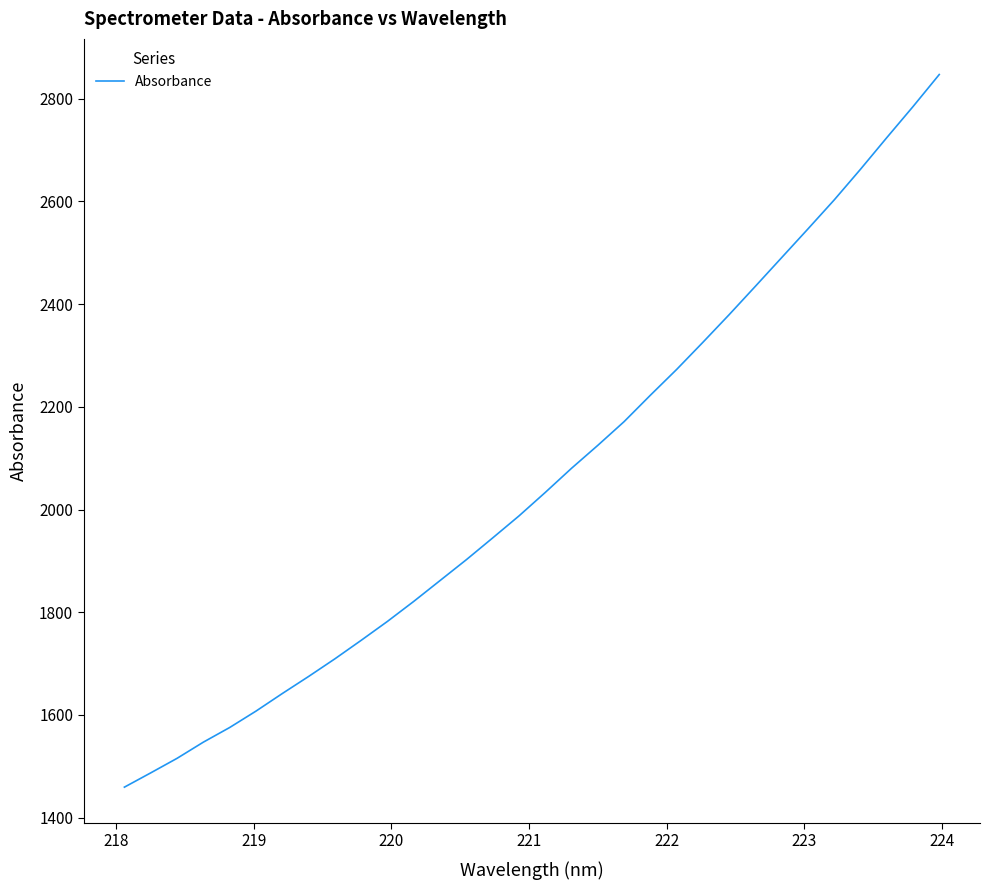

What is the greatest value displayed?

2846.9